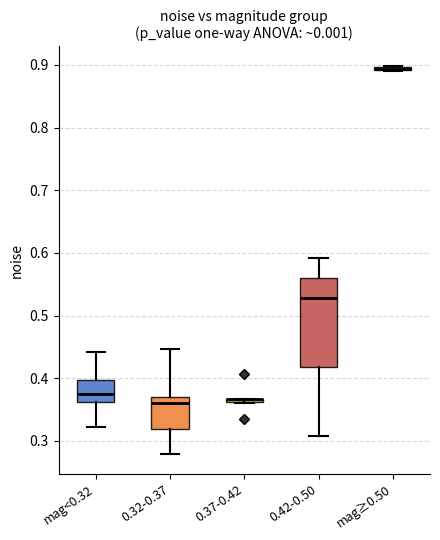

Which box is the tallest, from its lower edge to its upper edge?

0.42-0.50